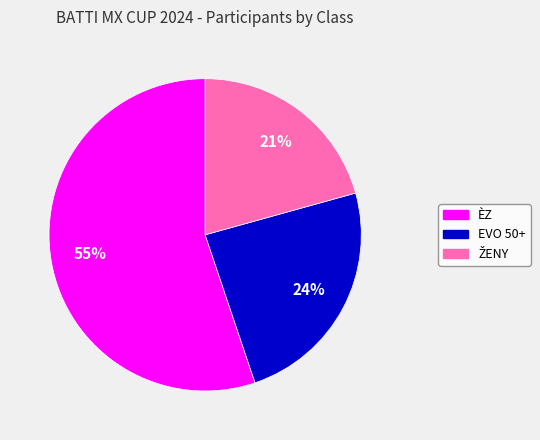

Which category has the biggest portion of the pie?

ÈZ